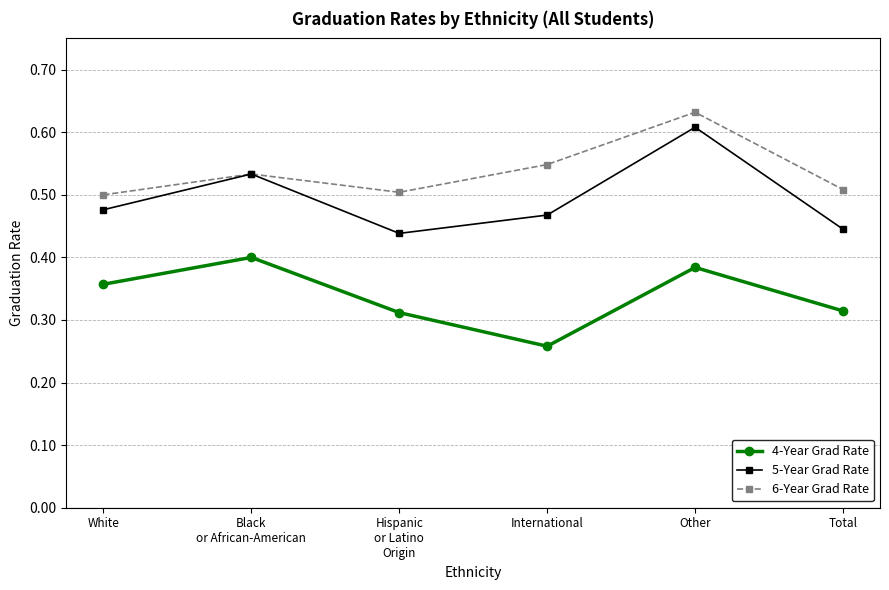

What position from the right is International?

3